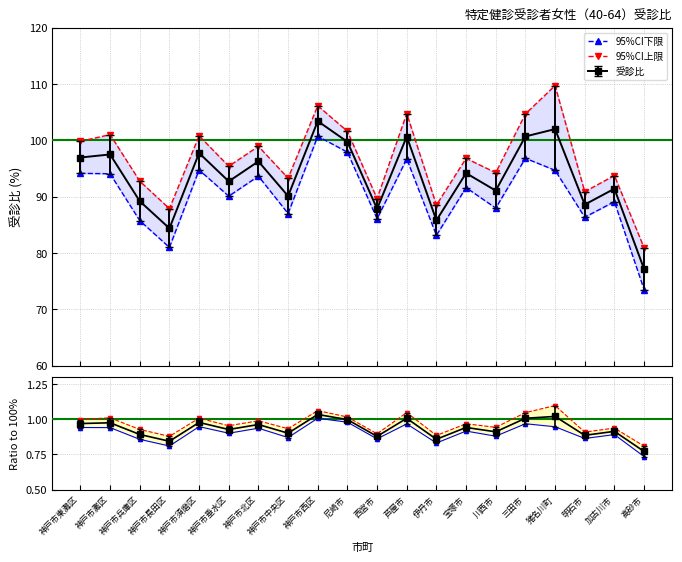

Reading left to right, list all the values displayed in this chart.

95%CI下限: 神戸市東灘区=94.1	神戸市灘区=94.1	神戸市兵庫区=85.8	神戸市長田区=81.0	神戸市須磨区=94.8	神戸市垂水区=90.1	神戸市北区=93.6	神戸市中央区=87.0	神戸市西区=100.7	尼崎市=97.9	西宮市=86.1	芦屋市=96.7	伊丹市=83.1	宝塚市=91.6	川西市=88.0	三田市=96.8	猪名川町=94.7	明石市=86.4	加古川市=89.1	高砂市=73.5
95%CI上限: 神戸市東灘区=99.8	神戸市灘区=101.0	神戸市兵庫区=92.8	神戸市長田区=87.9	神戸市須磨区=100.8	神戸市垂水区=95.4	神戸市北区=98.9	神戸市中央区=93.3	神戸市西区=106.1	尼崎市=101.6	西宮市=89.7	芦屋市=104.8	伊丹市=88.5	宝塚市=96.8	川西市=94.3	三田市=104.7	猪名川町=109.7	明石市=90.9	加古川市=93.8	高砂市=80.9
CI下限/100: 神戸市東灘区=0.9	神戸市灘区=0.9	神戸市兵庫区=0.9	神戸市長田区=0.8	神戸市須磨区=0.9	神戸市垂水区=0.9	神戸市北区=0.9	神戸市中央区=0.9	神戸市西区=1.0	尼崎市=1.0	西宮市=0.9	芦屋市=1.0	伊丹市=0.8	宝塚市=0.9	川西市=0.9	三田市=1.0	猪名川町=0.9	明石市=0.9	加古川市=0.9	高砂市=0.7
CI上限/100: 神戸市東灘区=1.0	神戸市灘区=1.0	神戸市兵庫区=0.9	神戸市長田区=0.9	神戸市須磨区=1.0	神戸市垂水区=1.0	神戸市北区=1.0	神戸市中央区=0.9	神戸市西区=1.1	尼崎市=1.0	西宮市=0.9	芦屋市=1.0	伊丹市=0.9	宝塚市=1.0	川西市=0.9	三田市=1.0	猪名川町=1.1	明石市=0.9	加古川市=0.9	高砂市=0.8